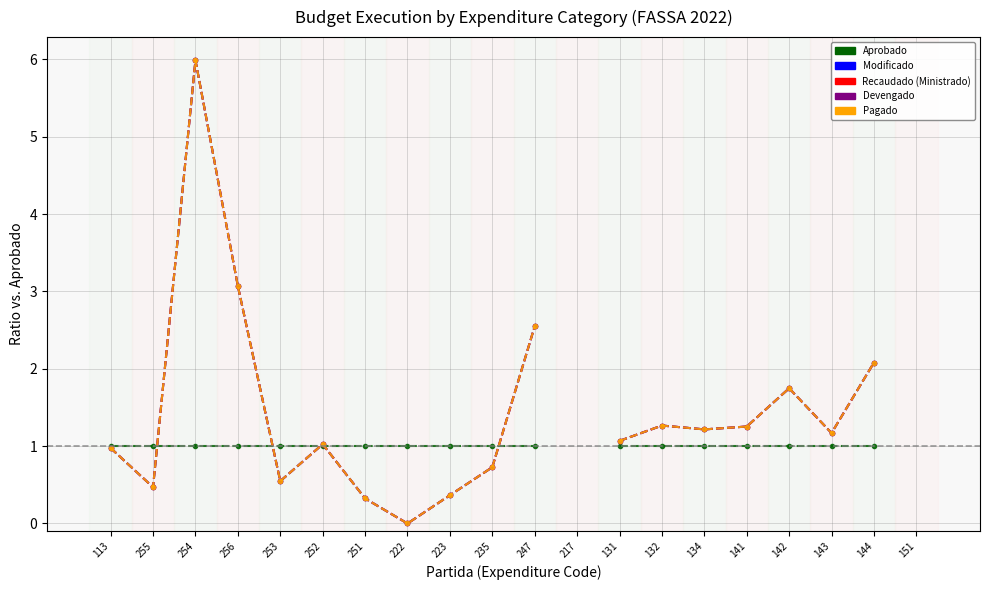

What is the label of the 14th point from the left?

132